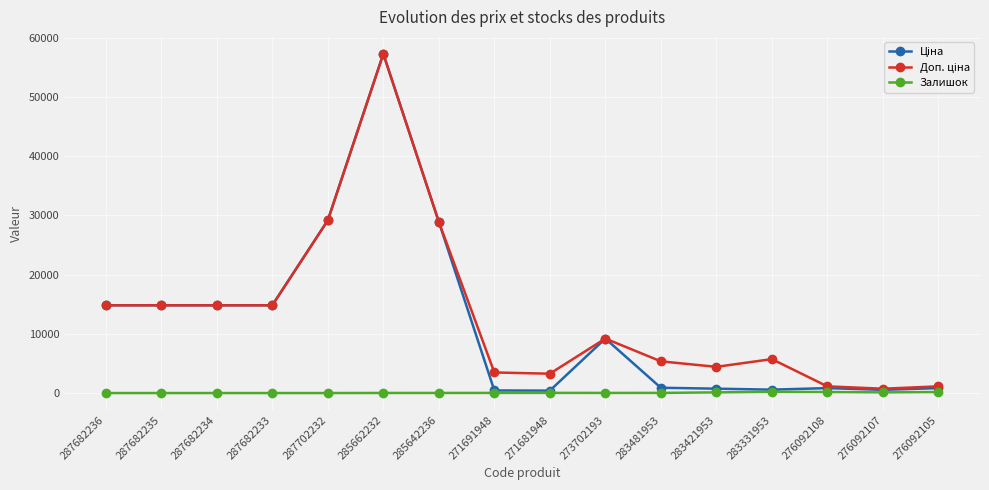

The Залишок series shows 0.0 at 287682235. True or false?

True